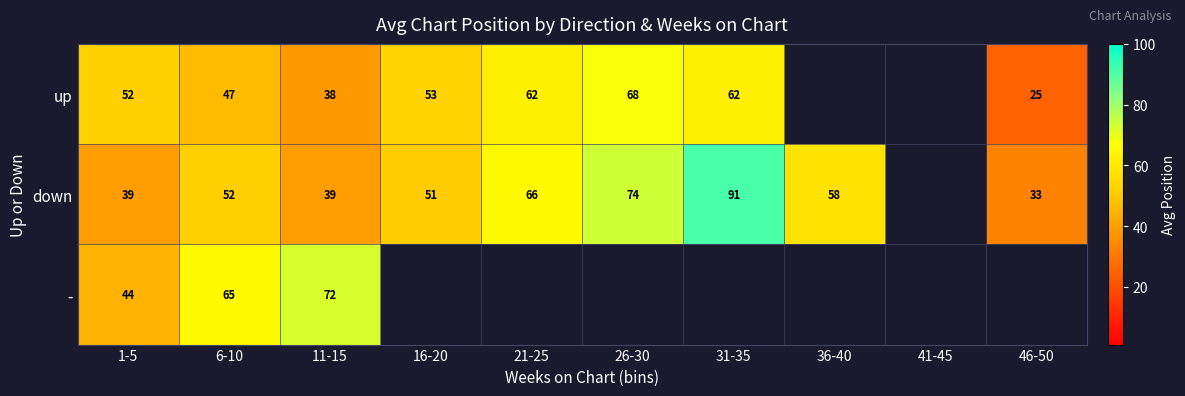

At which category is the sum across all series the highest?

6-10